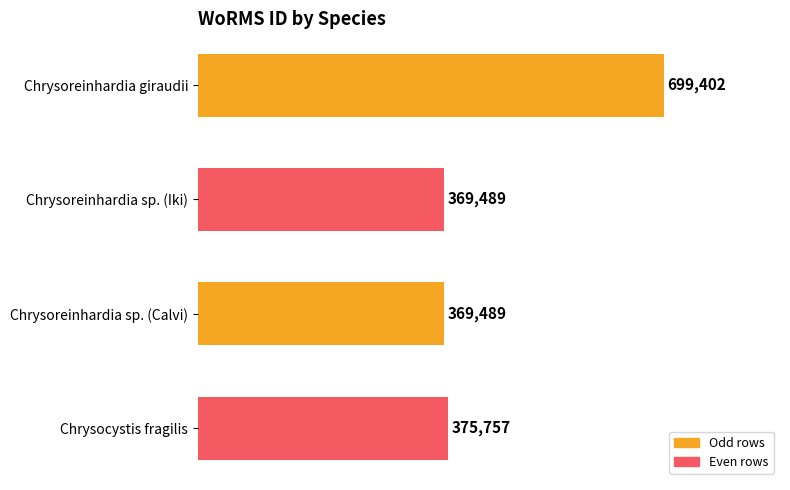

How many values are below 375757?

2